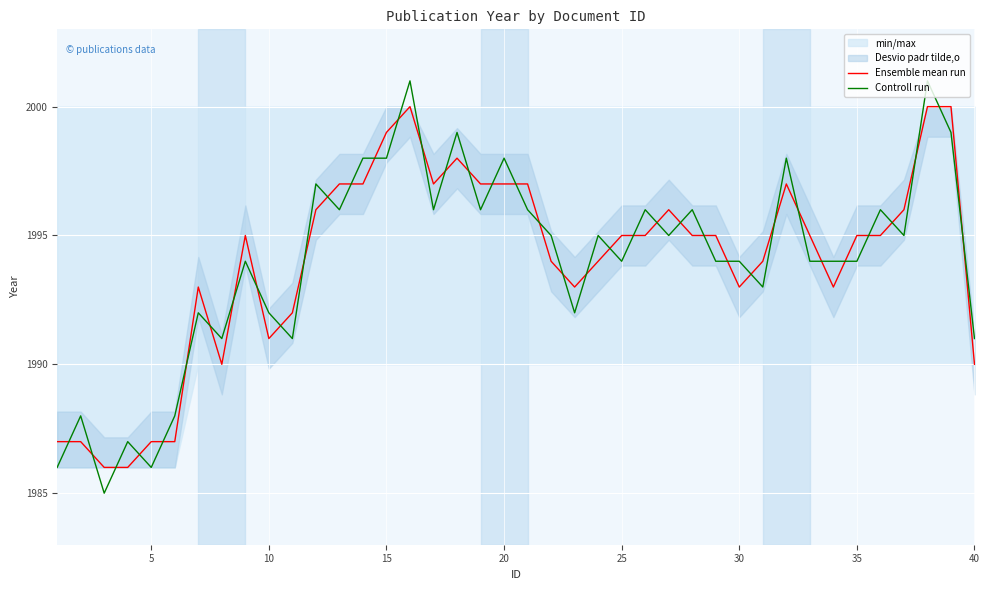

Read the Ensemble mean run value at 40.

1990